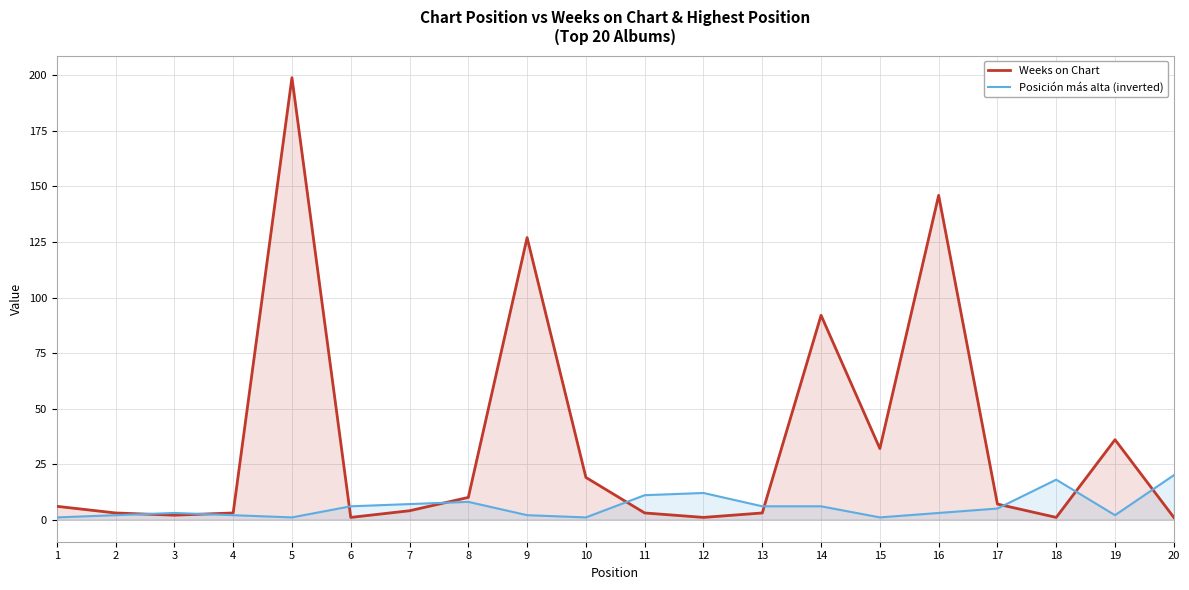

At 18, list the series in order from smallest to largest.

Weeks on Chart, Posición más alta (inverted)